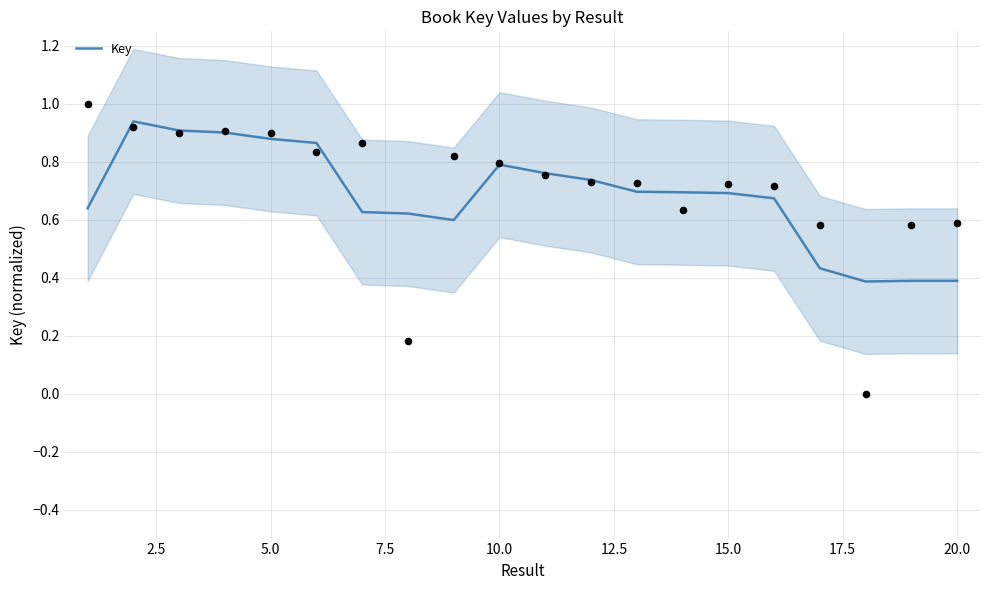

The value of Key at 15.0 is 1.1. True or false?

False